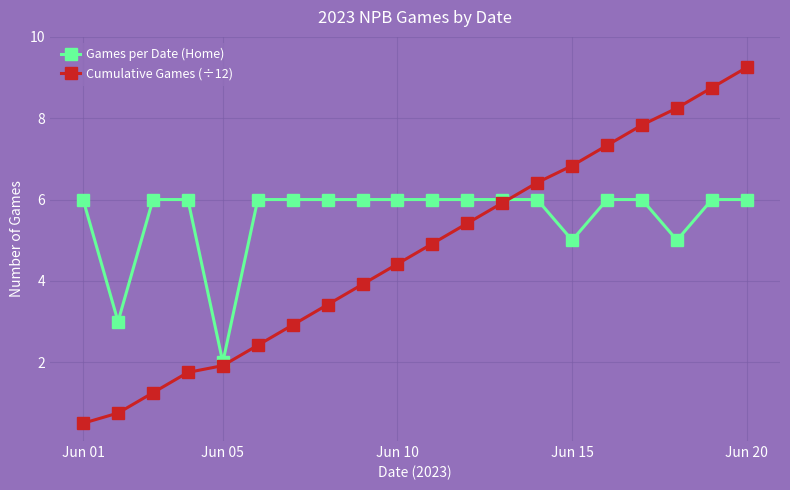

Which series has the largest total across all categories?

Games per Date (Home)